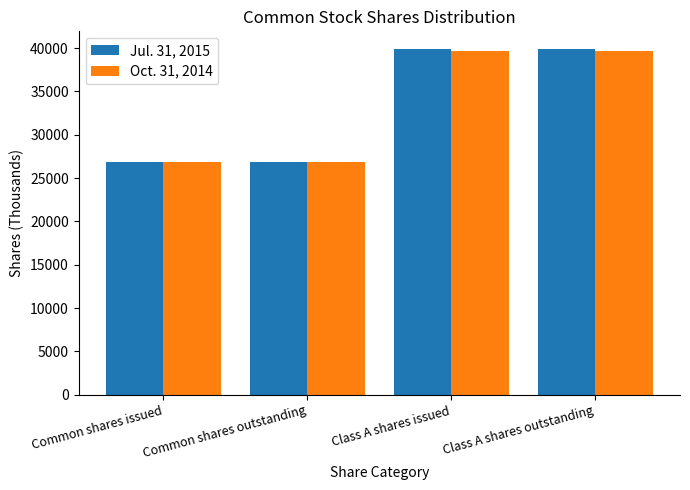

What position from the right is Class A shares issued?

2